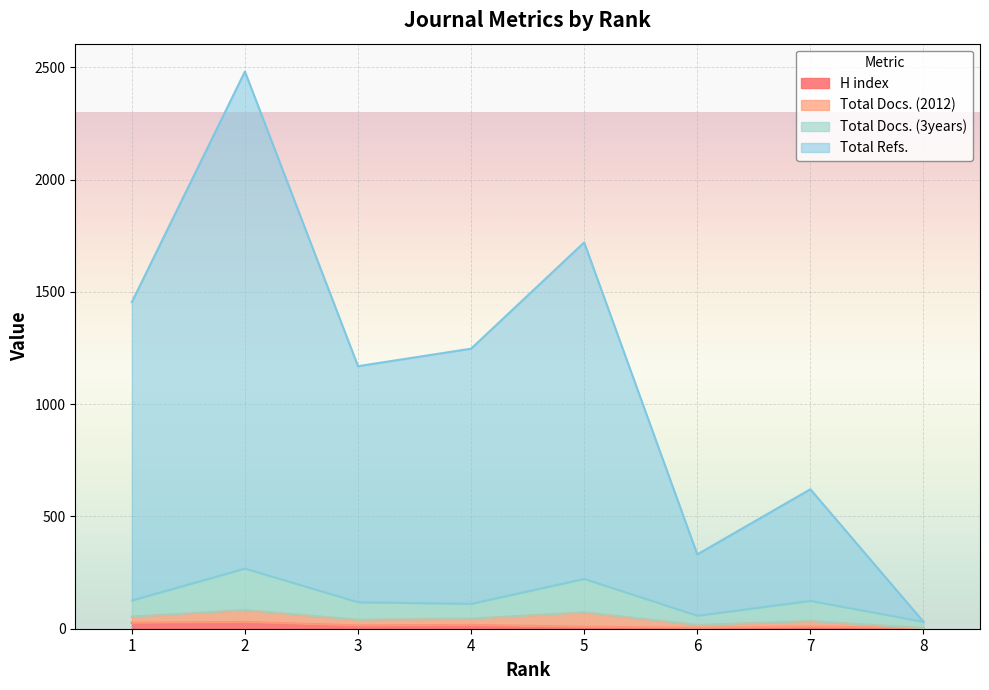

What is the difference between the Total Docs. (3years) values at 4 and 5?

111